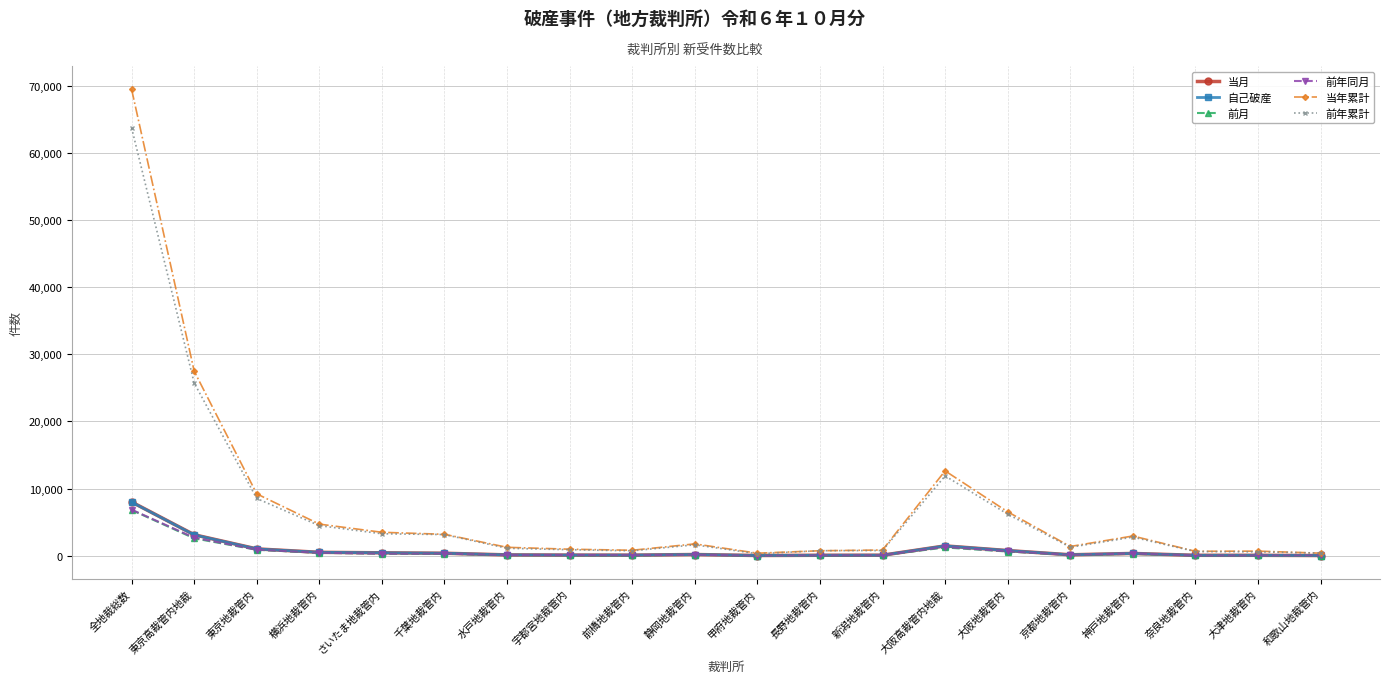

True or false: 前年累計 has a value of 3163 at 千葉地裁管内.

True